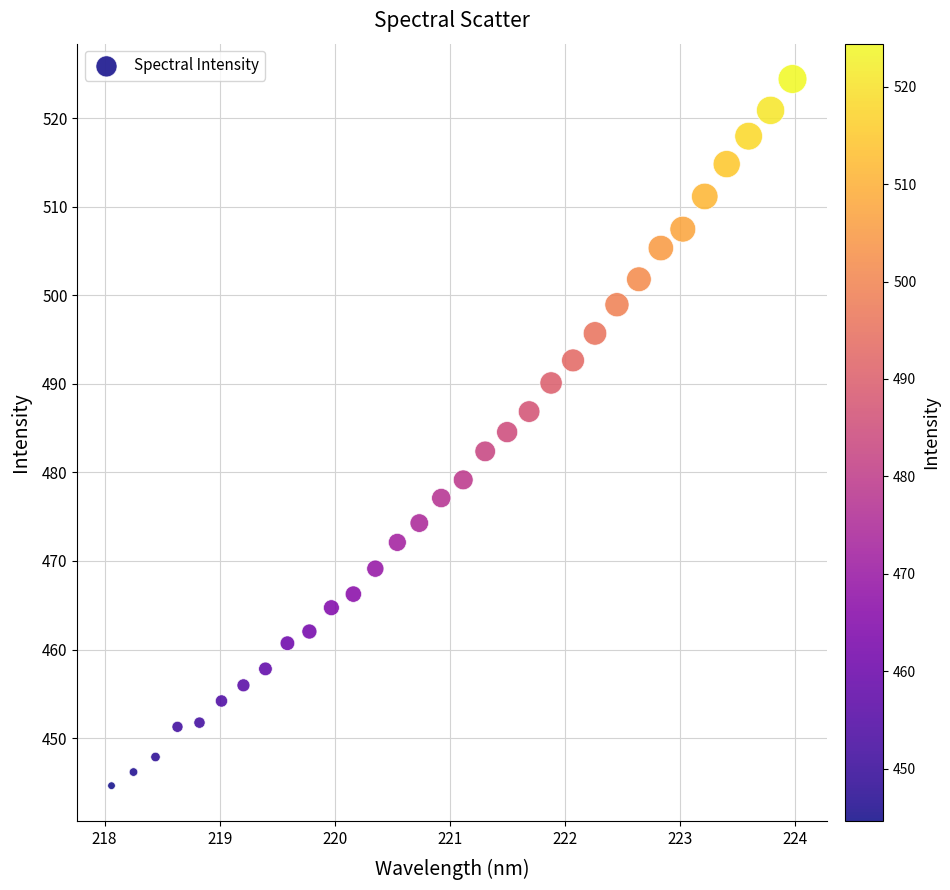

What is the range of Y values (max minus min)?

79.8